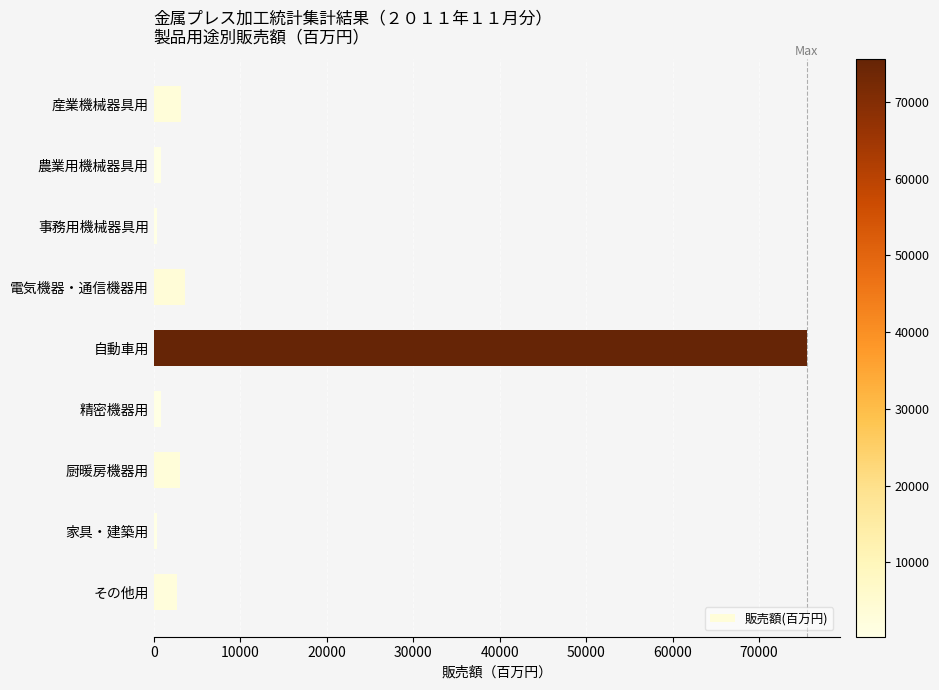

Which category has the highest value across all series?

自動車用